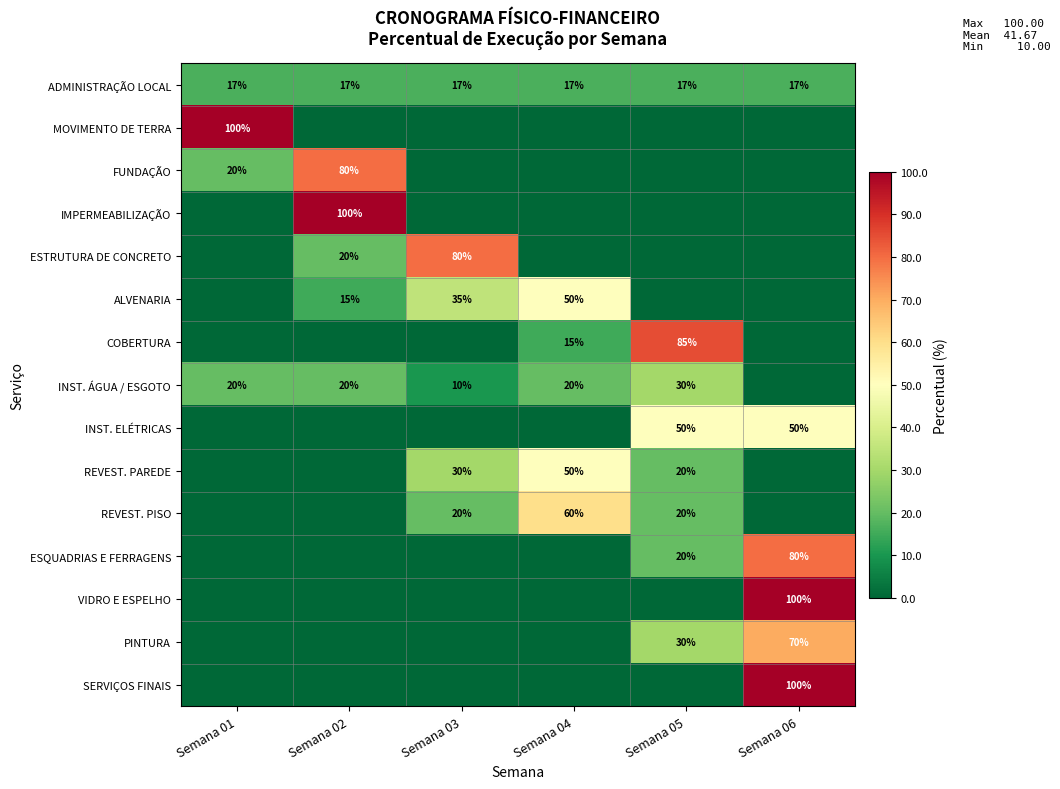

At which category does the chart reach its peak across all series?

Semana 01